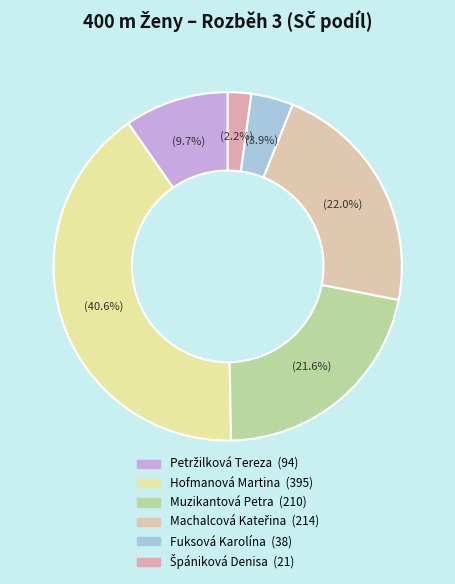

Count the number of slices in the pie.

6